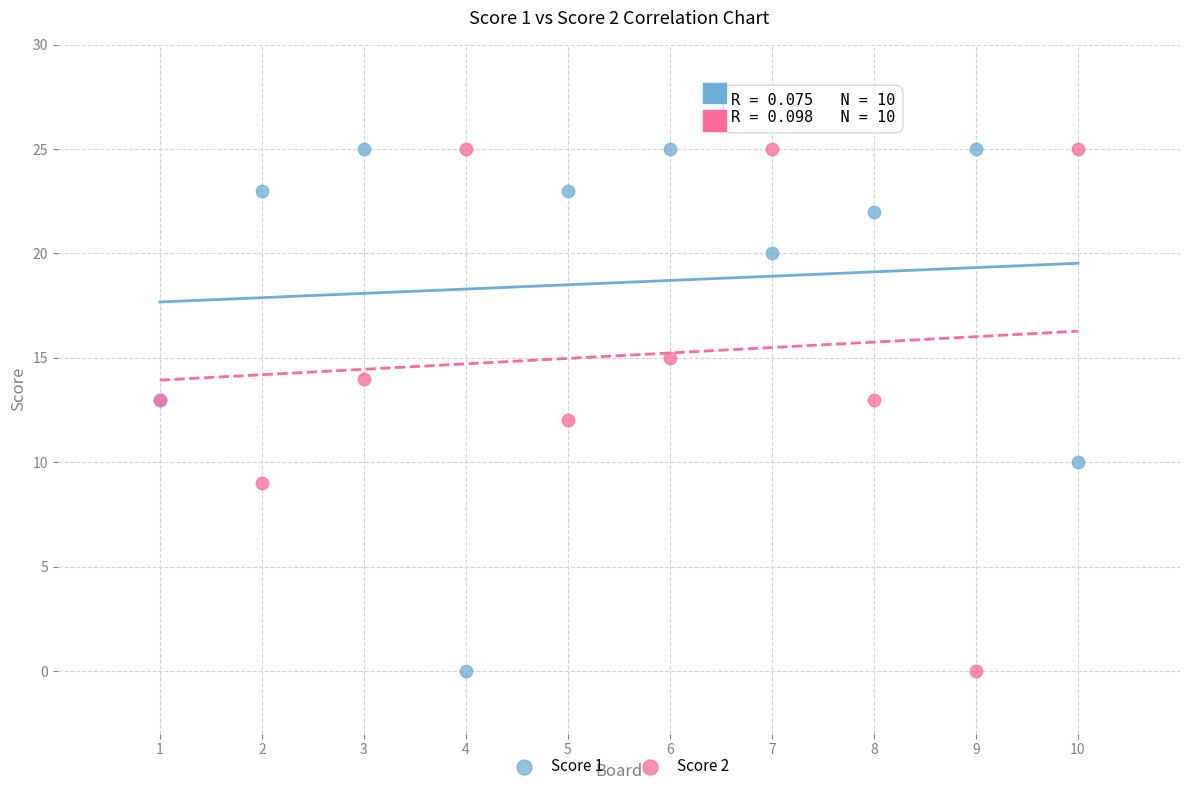

What is the X range (max minus min) for the scatter plot?

9